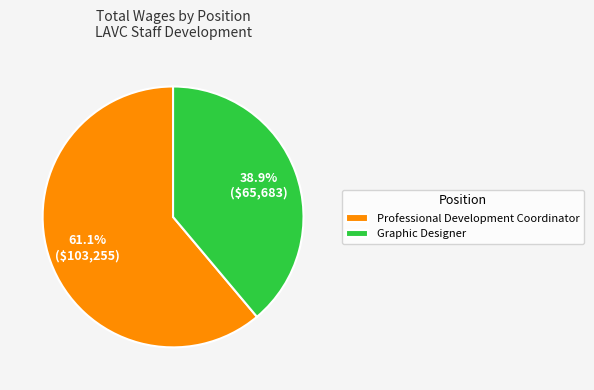

Is it true that Graphic Designer is 39% of the pie?

True